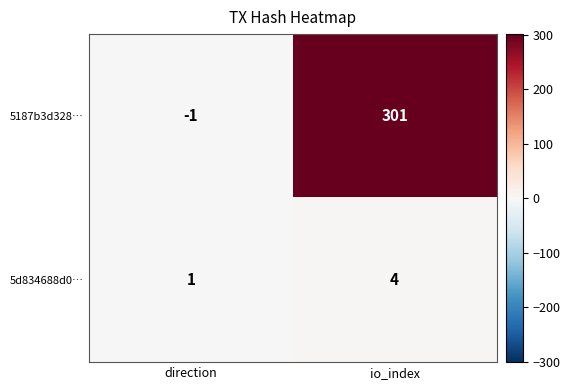

At which category is the sum across all series the highest?

io_index